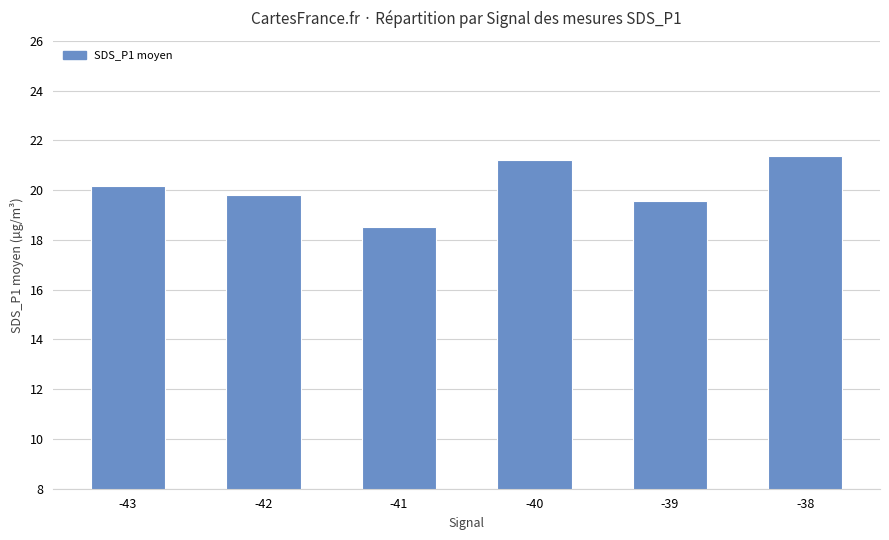

What is the value of the 5th bar from the left?

19.6